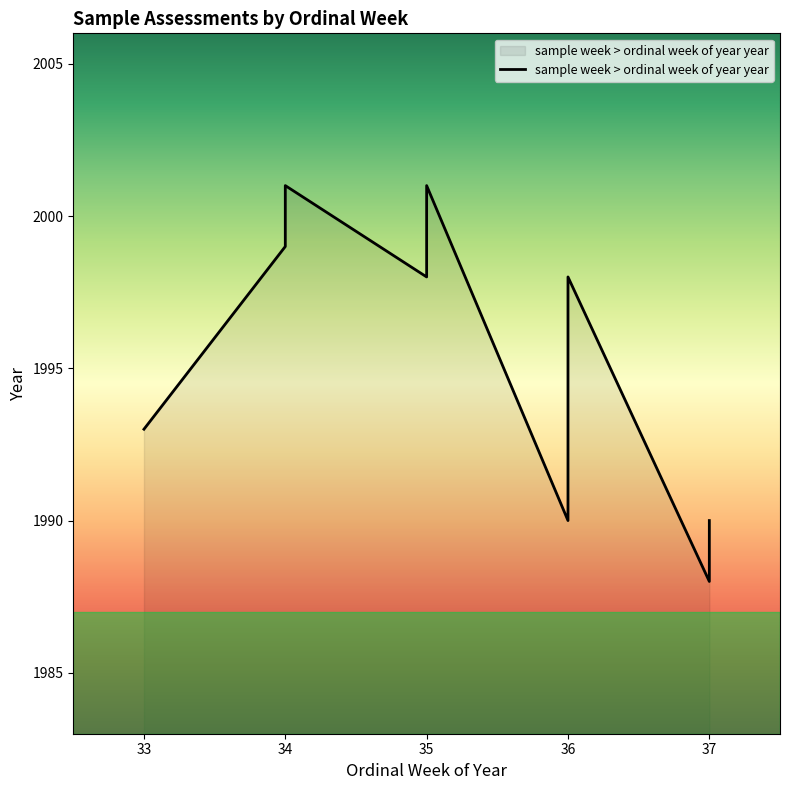

What is the average value?

1995